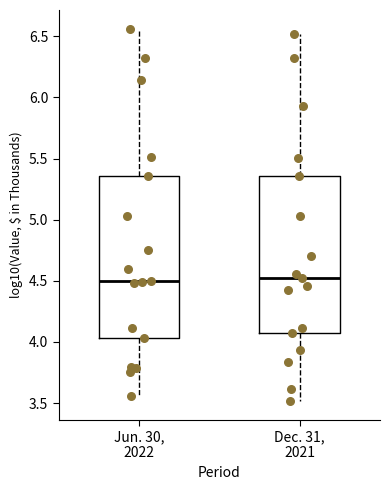

Reading left to right, read every box against the y-axis: the position of its median line, the range the box covers, and the ends of its whiskers. The values are not printed on the chart, so give them approximately, as read against the axis.

Jun. 30, 2022: median 4.50, box 4.05 to 5.35, whiskers 3.55 to 6.55
Dec. 31, 2021: median 4.50, box 4.05 to 5.35, whiskers 3.50 to 6.50